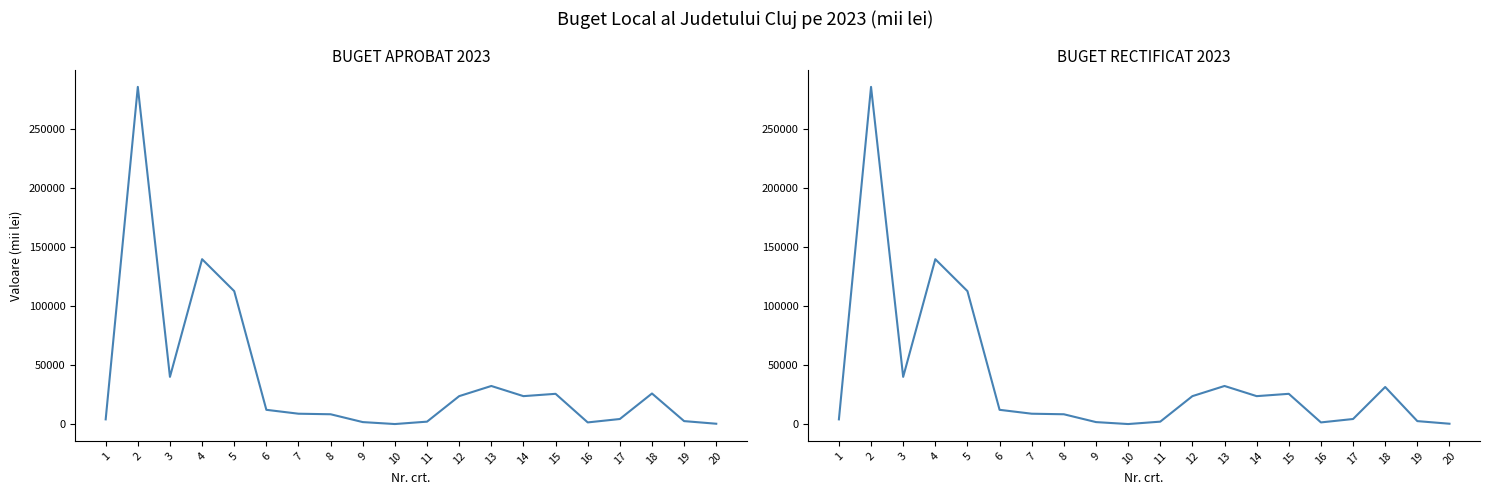

How many lines are shown in the chart?

2